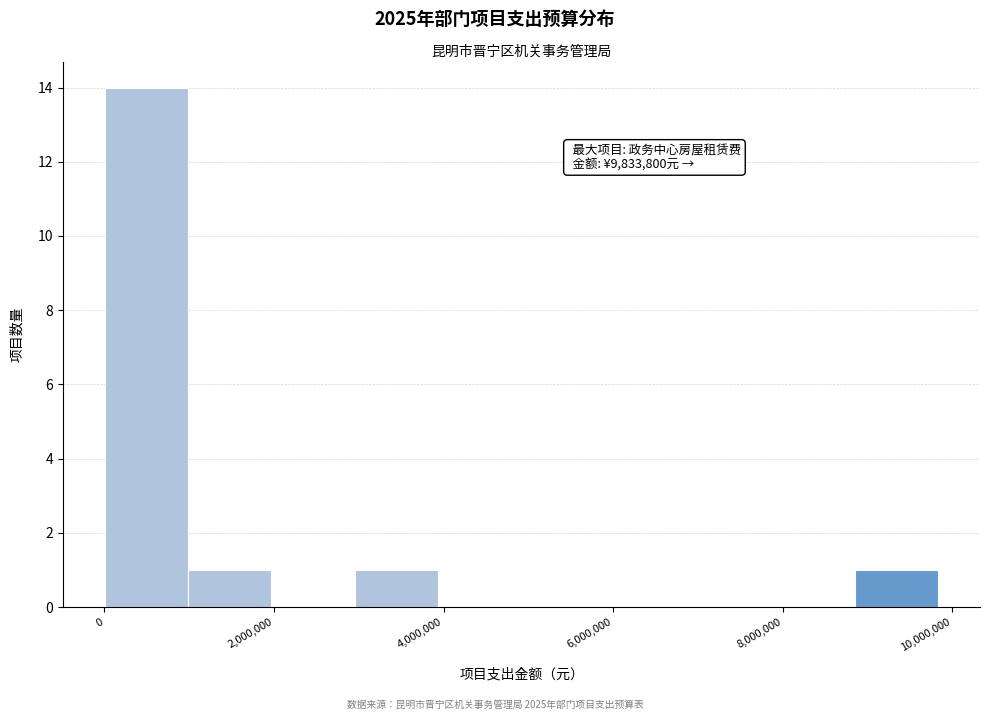

Which range on the x-axis has the tallest bar?

0 to 1000000